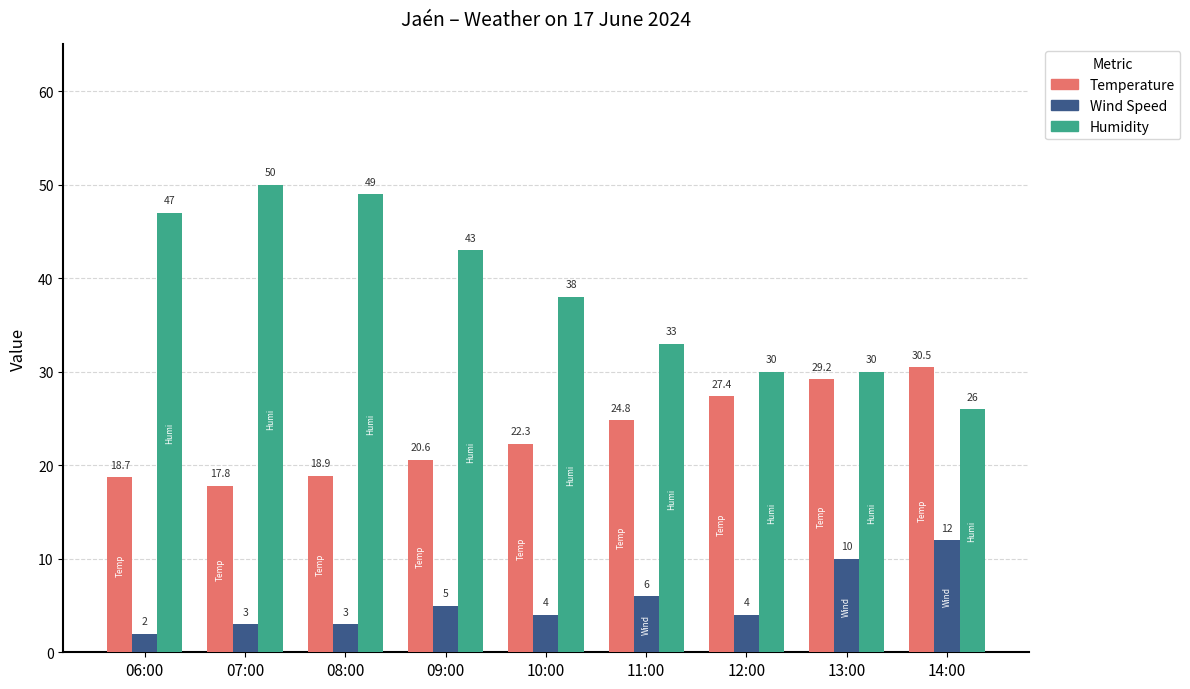

Which series has the largest total across all categories?

Humidity